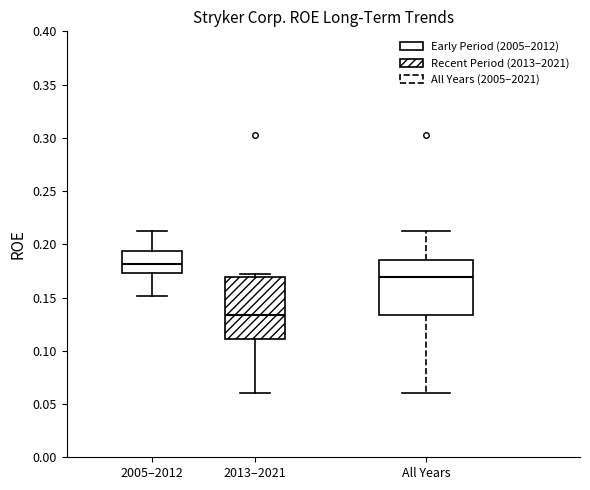

Which box's median line is the highest?

2005–2012